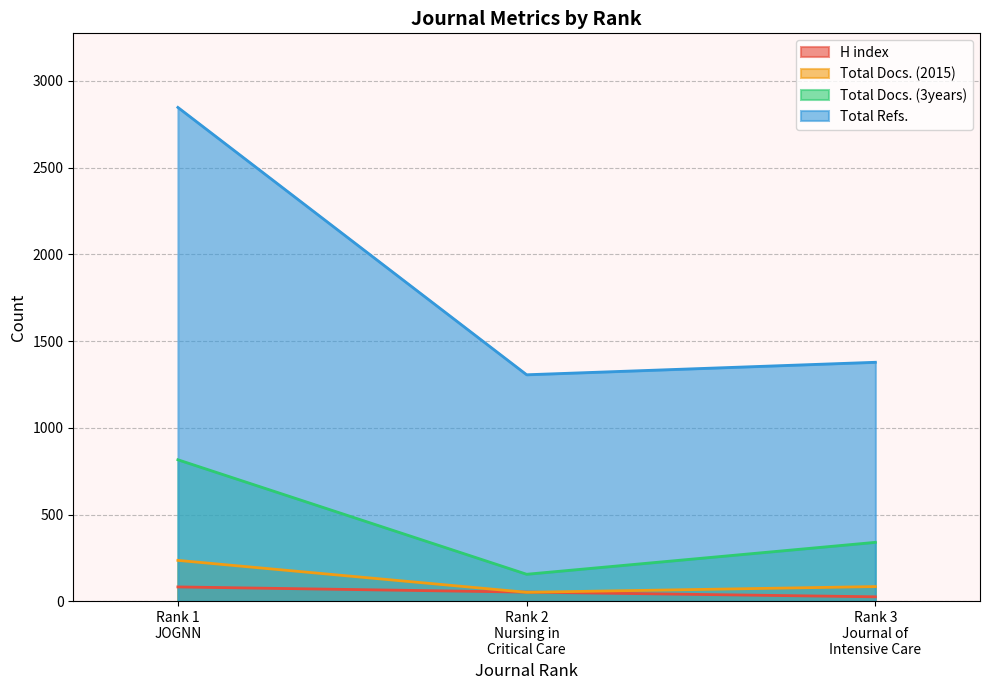

How many data points in Total Docs. (3years) are less than 340?

1